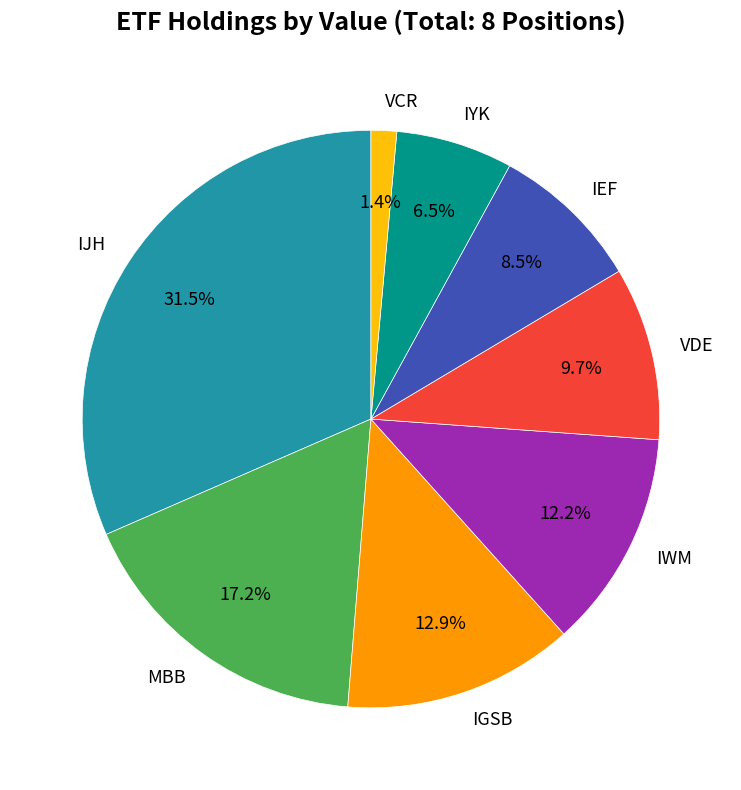

To the nearest percent, what percentage of the pie is IGSB?

13%